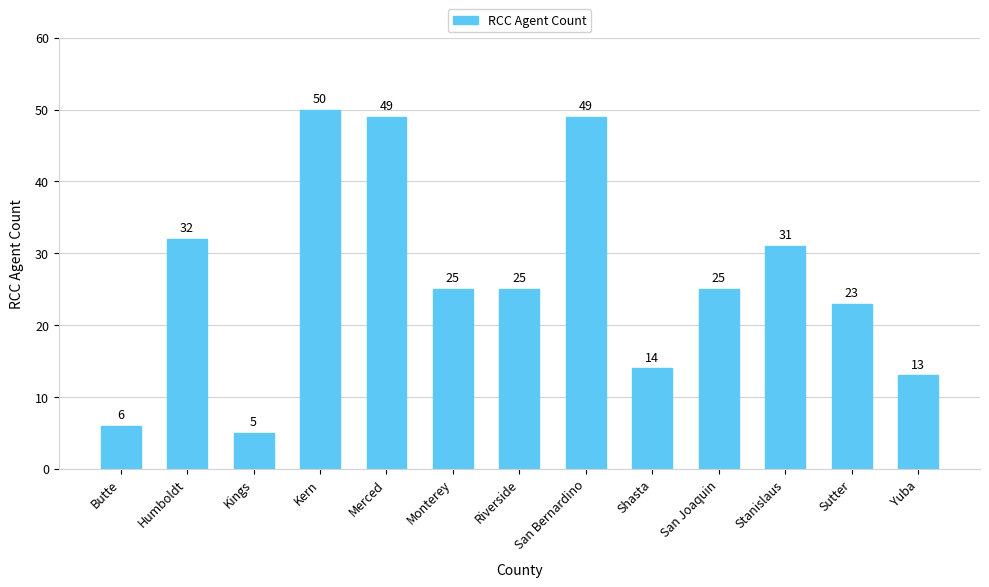

What position from the left is San Bernardino?

8